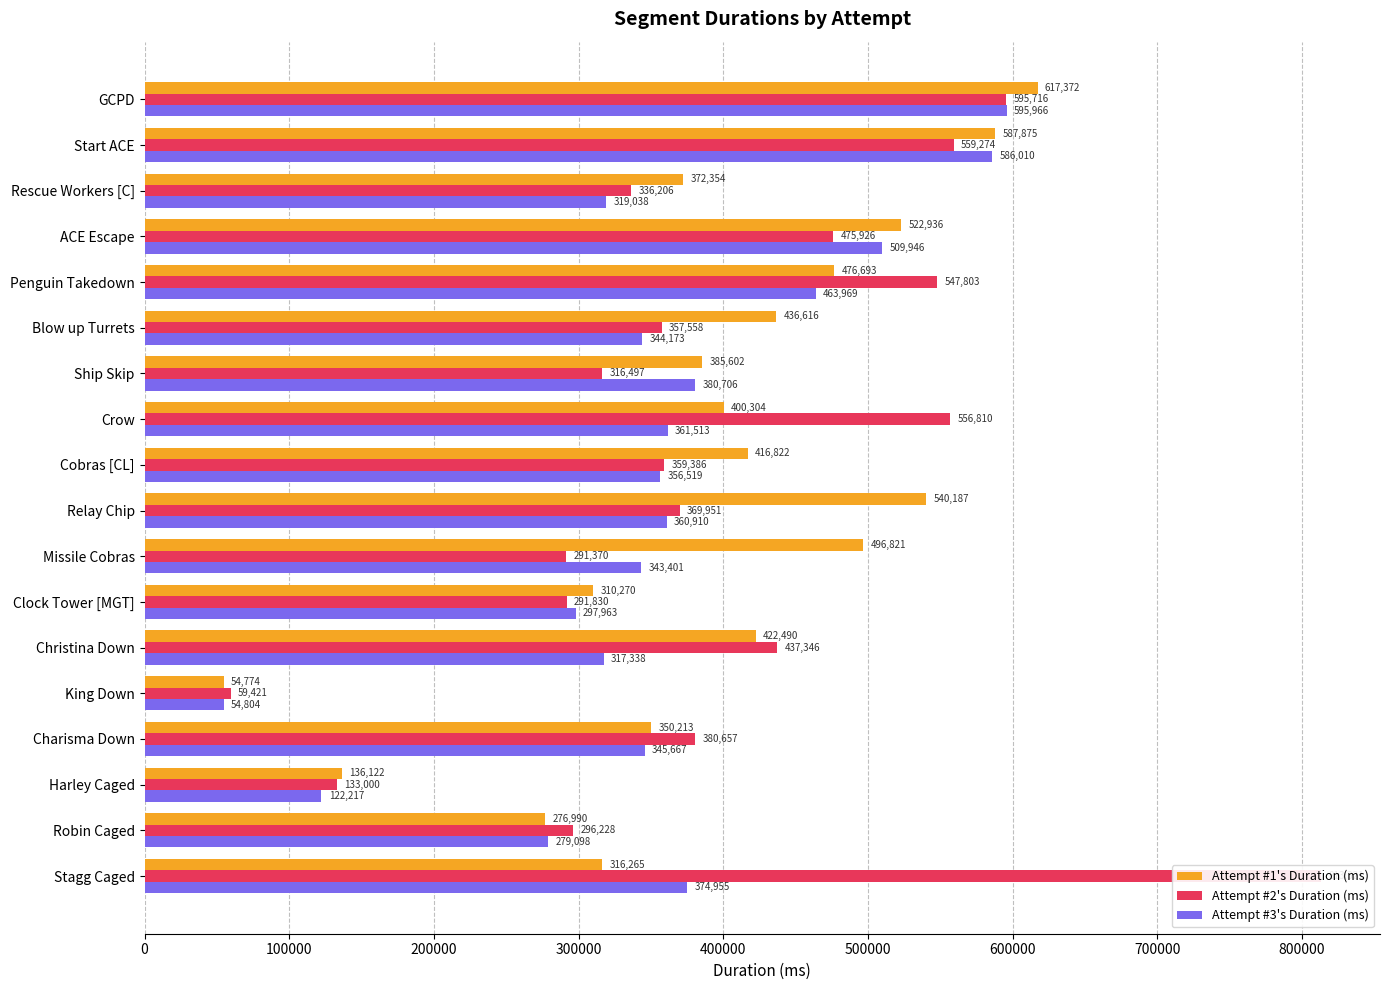

What is the total value across all series at King Down?

168999